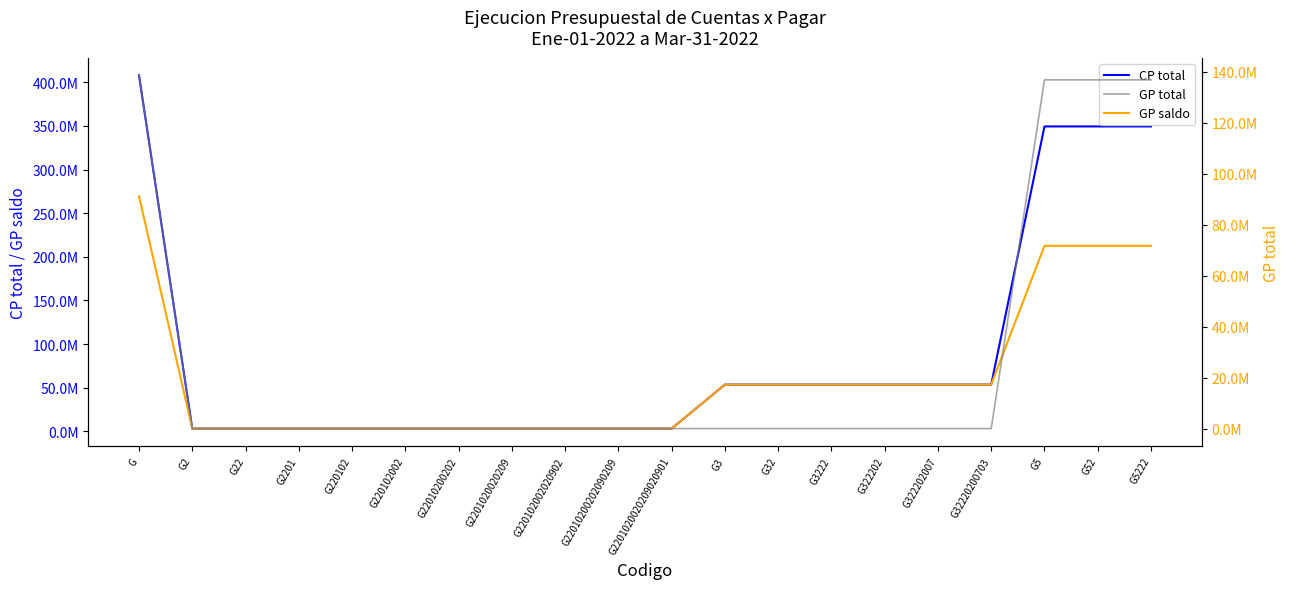

Which series has the largest total across all categories?

CP total